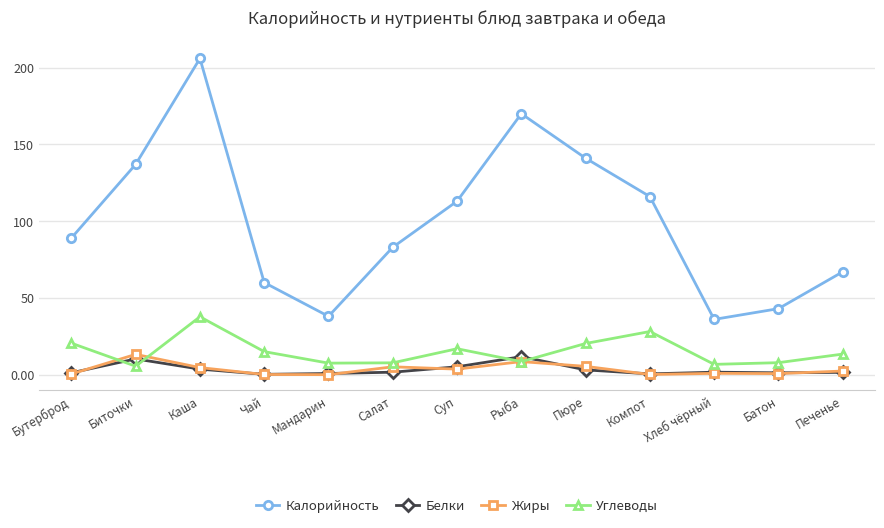

What is the maximum value shown in the chart?

206.0